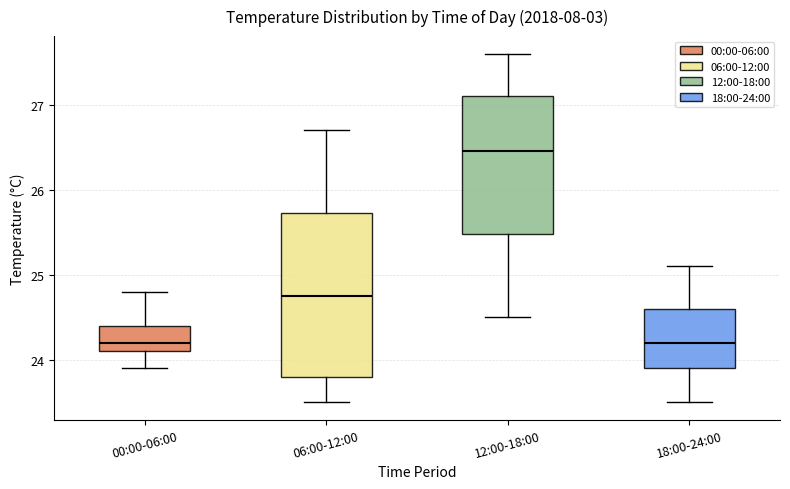

Comparing the boxes themselves (not the whiskers), which one is the tallest?

06:00-12:00